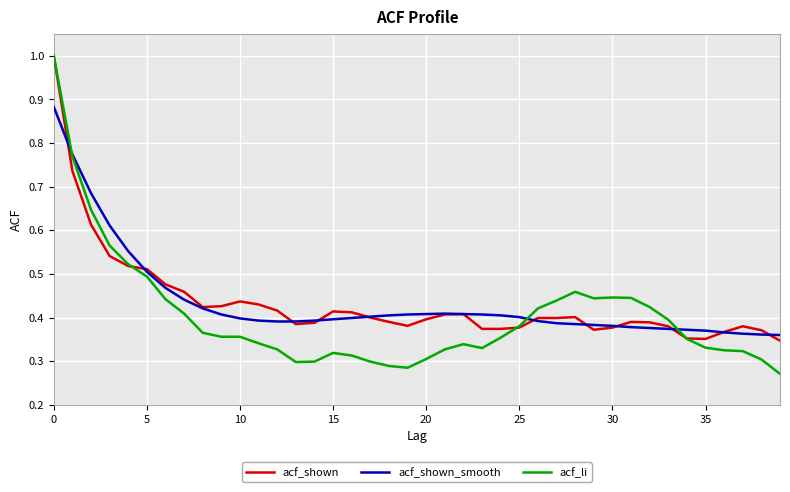

Which series has the widest spread of values?

acf_li